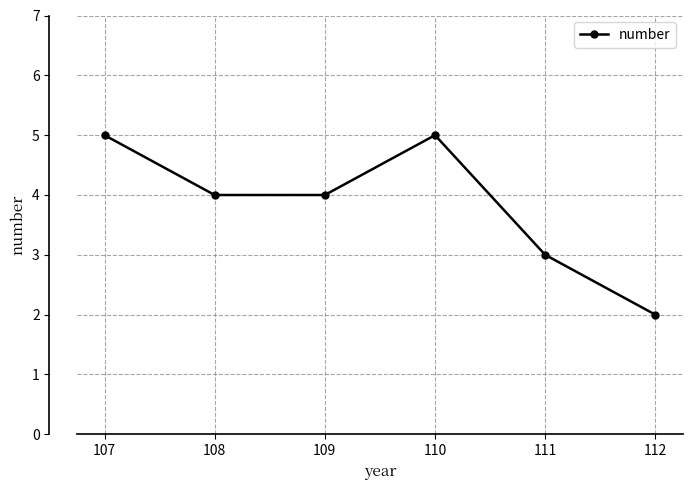

Where does the data first go above 4?

107